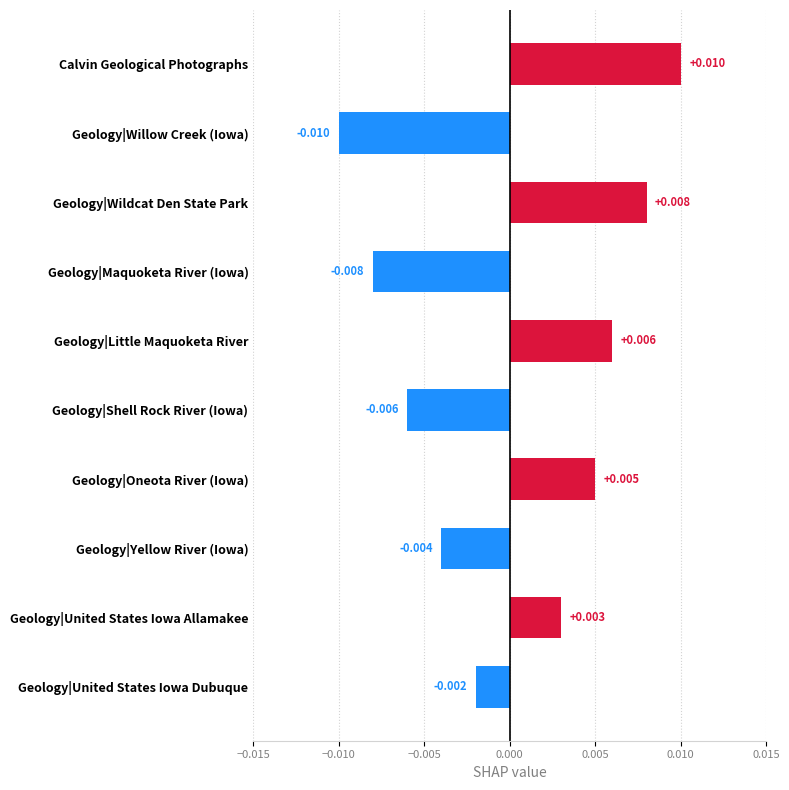

How many distinct data groups are displayed?

1